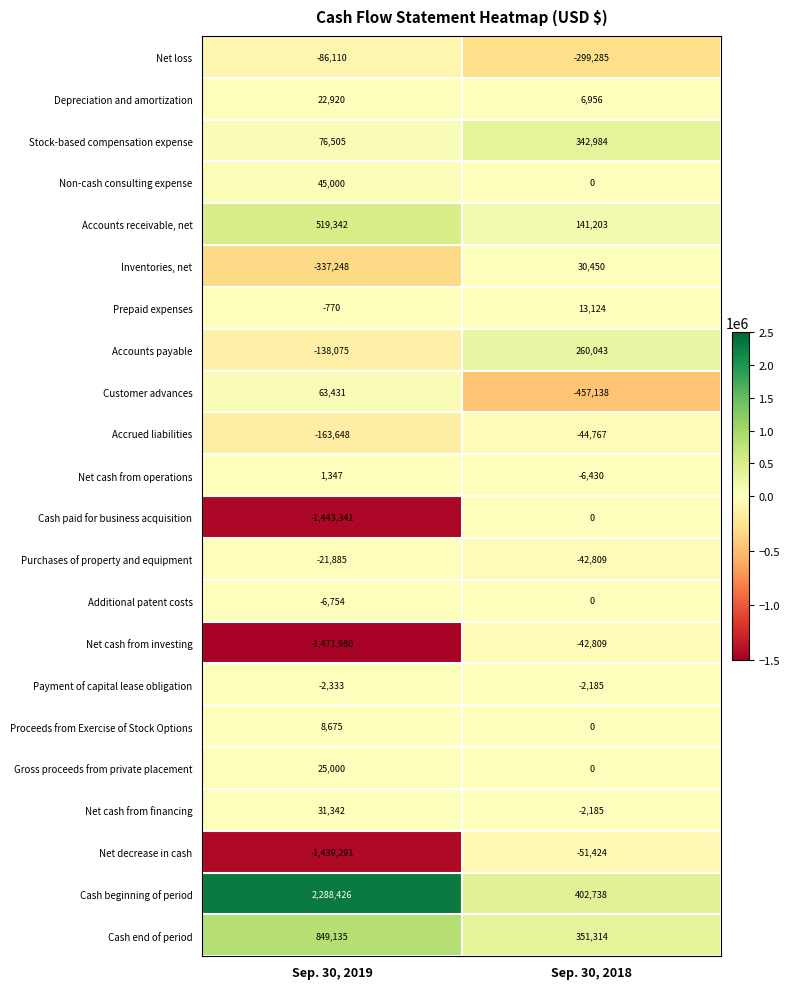

What is the smallest value displayed?

-1471980